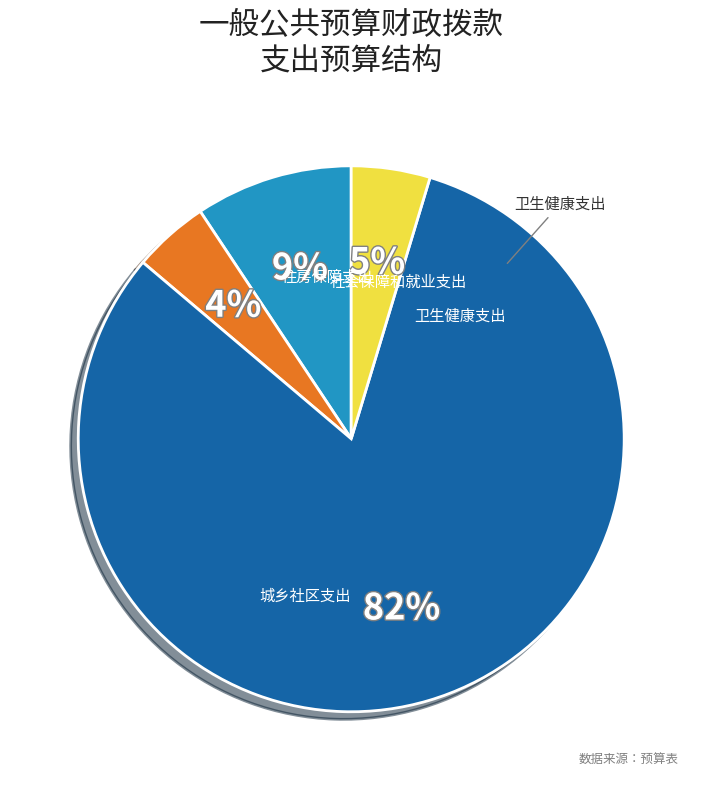

Is there a majority slice in this chart?

Yes